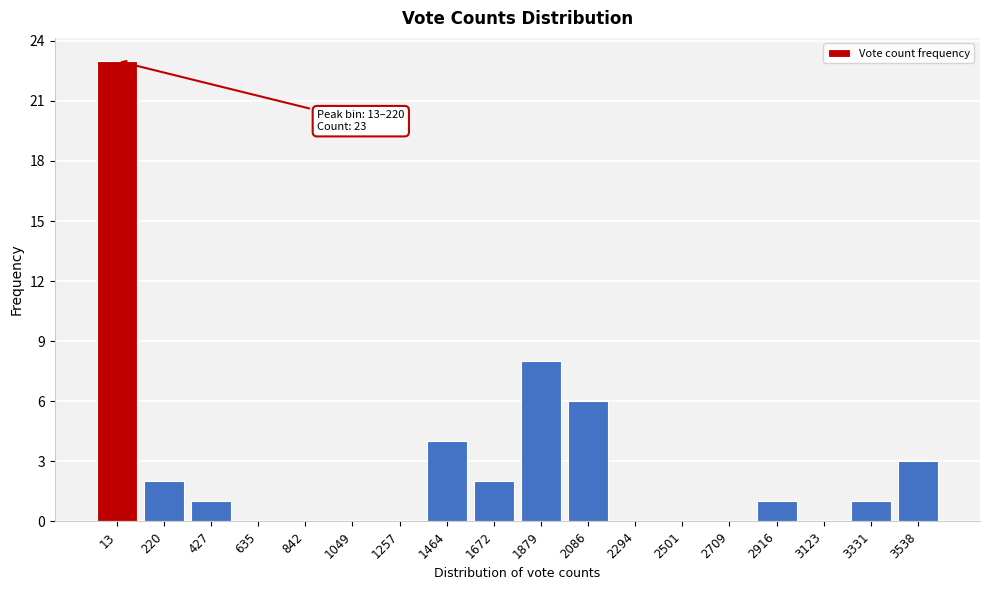

Reading left to right, transcribe all the data shown in this chart.

13=23	220=2	427=1	635=0	842=0	1049=0	1257=0	1464=4	1672=2	1879=8	2086=6	2294=0	2501=0	2709=0	2916=1	3123=0	3331=1	3538=3